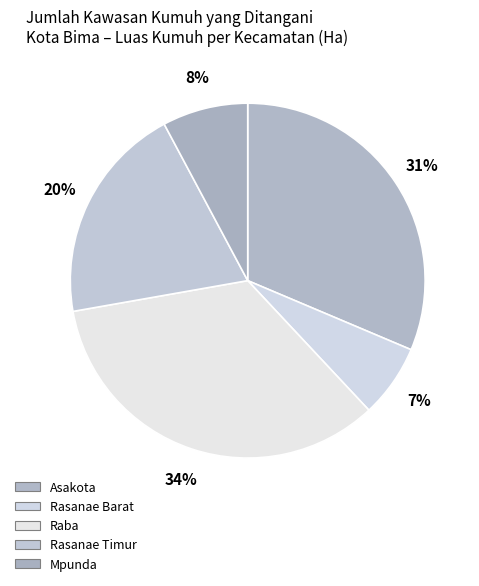

To the nearest percent, what portion does Rasanae Barat represent?

7%